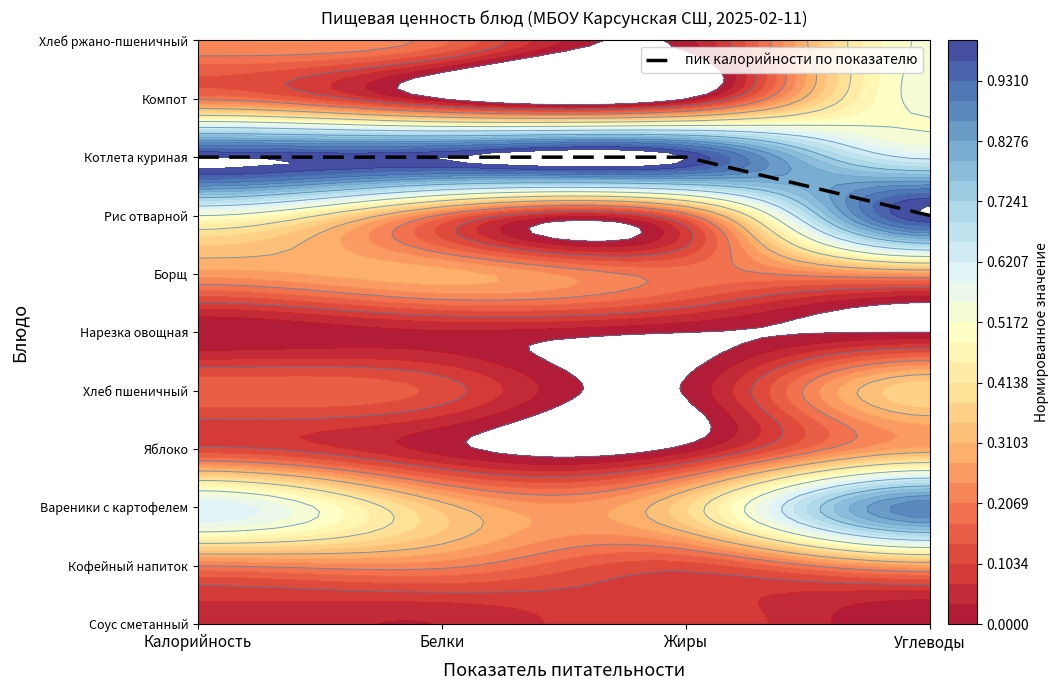

Rank the categories by value from lowest to highest.

Углеводы, Калорийность, Белки, Жиры